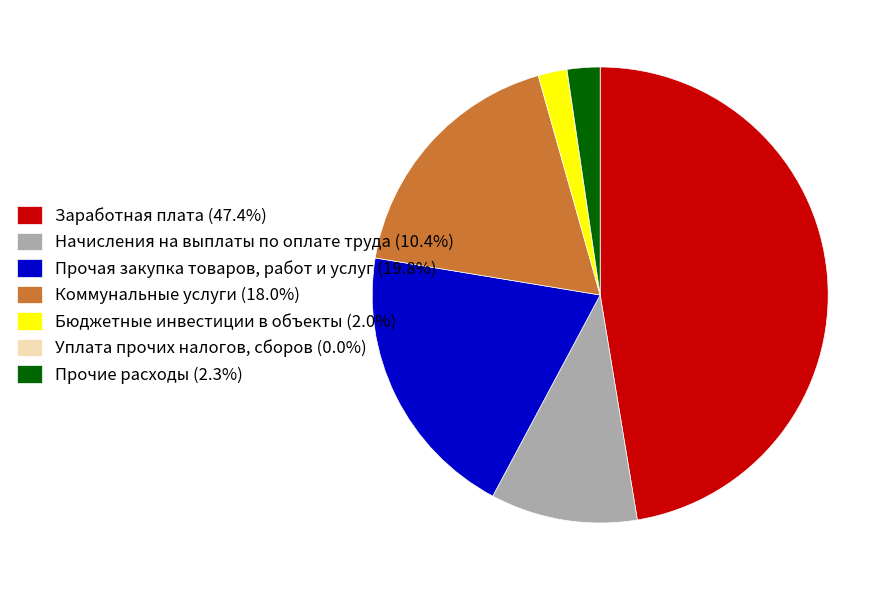

Does Заработная плата (47.4%) account for over 50% of the chart?

No